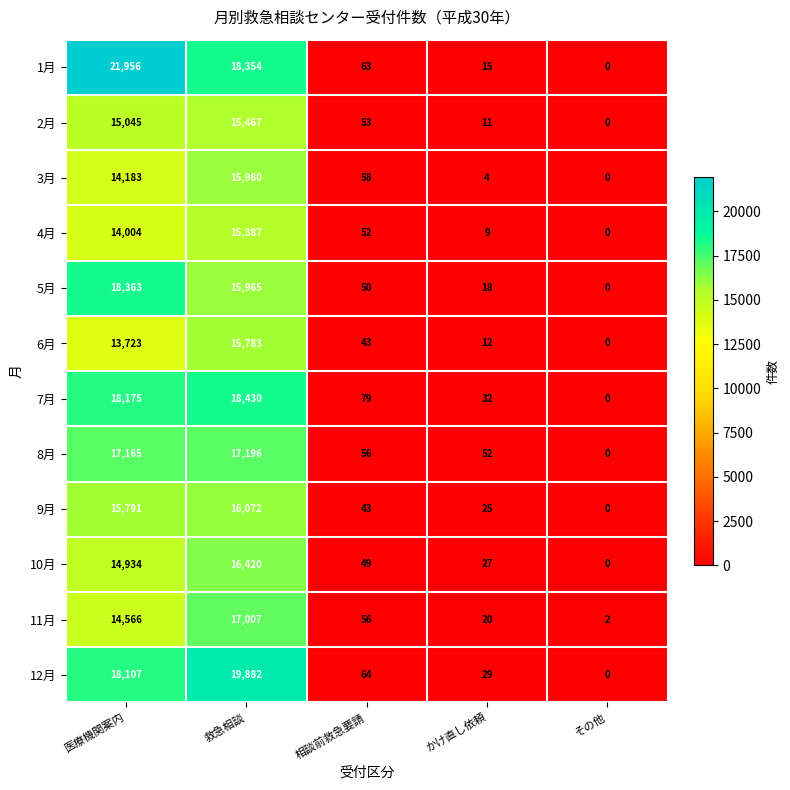

True or false: 8月 has a value of 52 at かけ直し依頼.

True